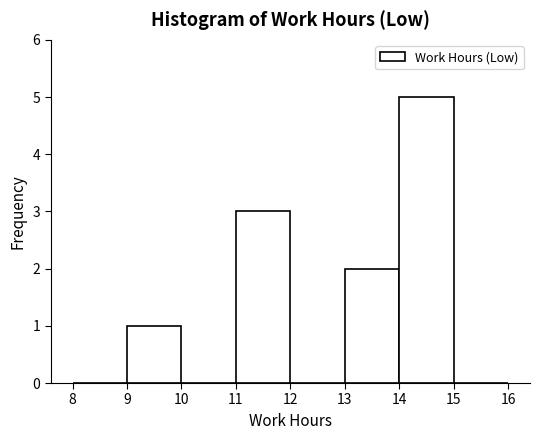

How tall is the bar that spans 11 to 12 on the x-axis? The values are not printed on the chart, so give them approximately, as read against the axis.

3